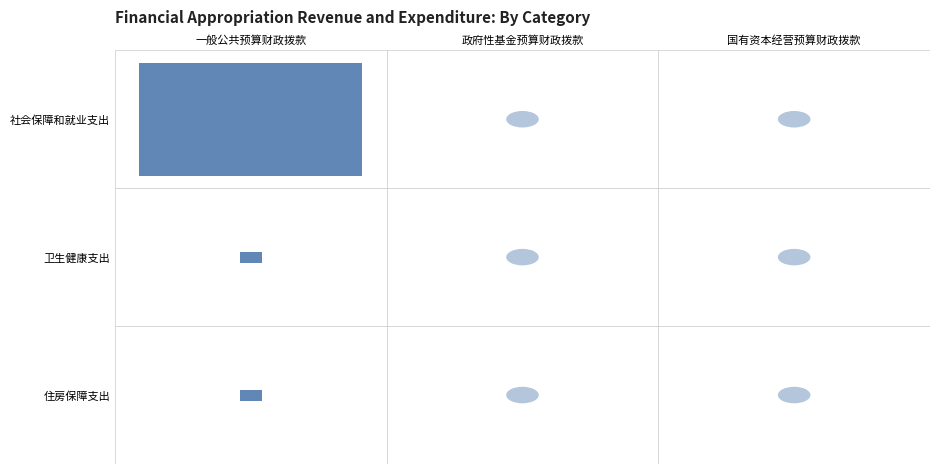

Count the number of categories in the chart.

3